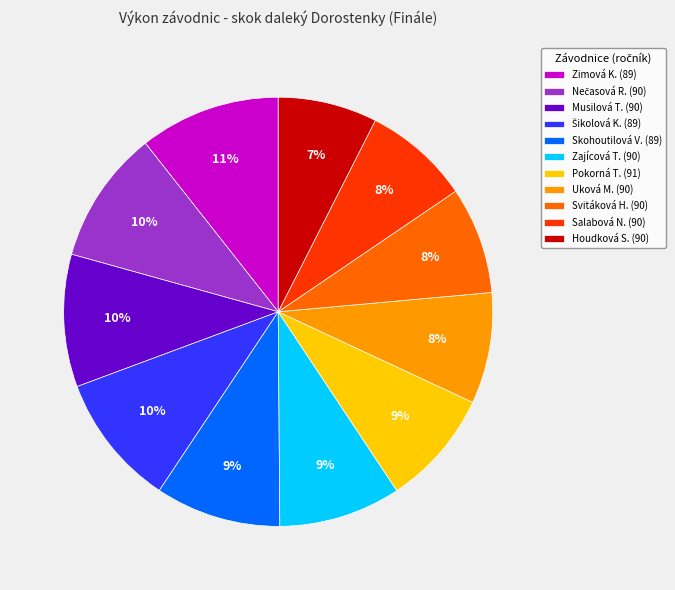

What is the ratio of the value at Pokorná T. (91) to the value at Svitáková H. (90)?

1.1